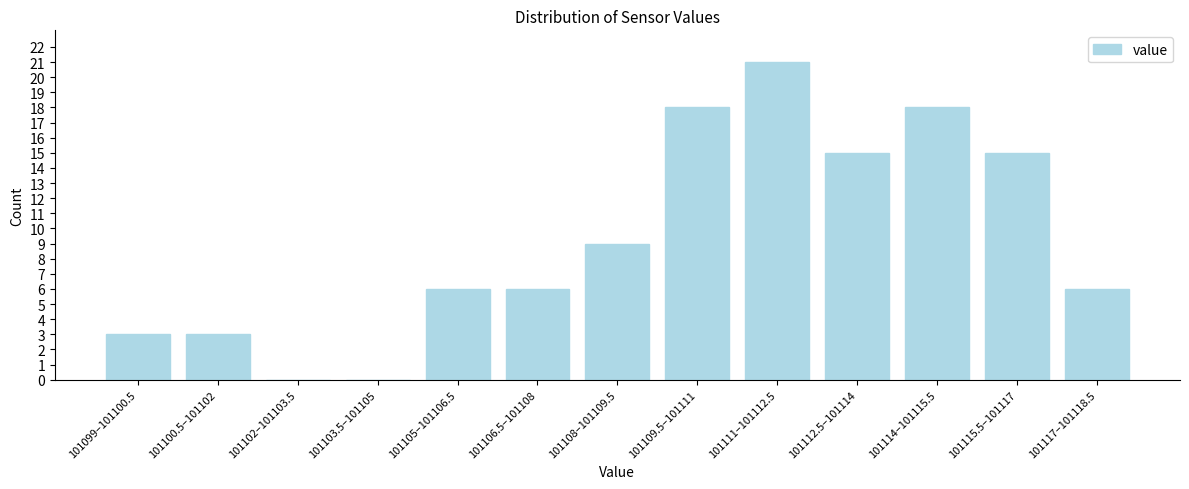

Reading right to left, what are all the values shown in this chart?

101117–101118.5=6	101115.5–101117=15	101114–101115.5=18	101112.5–101114=15	101111–101112.5=21	101109.5–101111=18	101108–101109.5=9	101106.5–101108=6	101105–101106.5=6	101103.5–101105=0	101102–101103.5=0	101100.5–101102=3	101099–101100.5=3